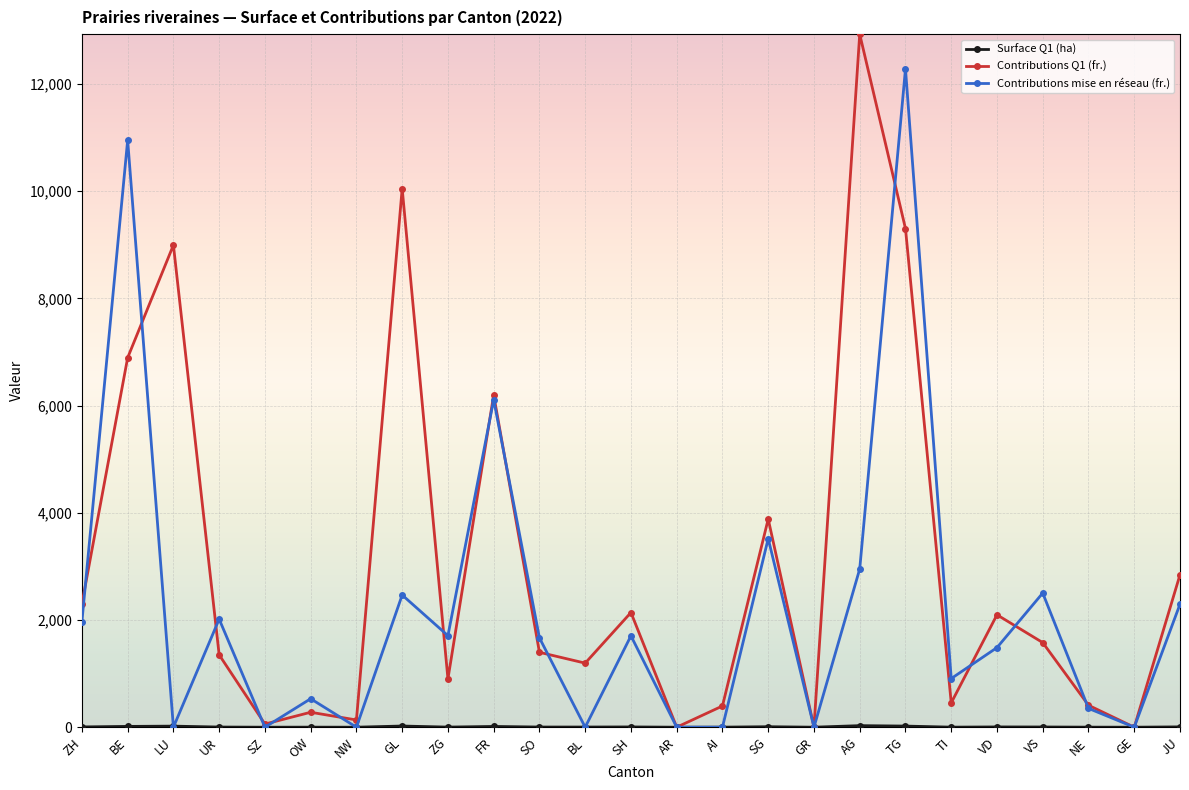

Which series has the widest spread of values?

Contributions Q1 (fr.)